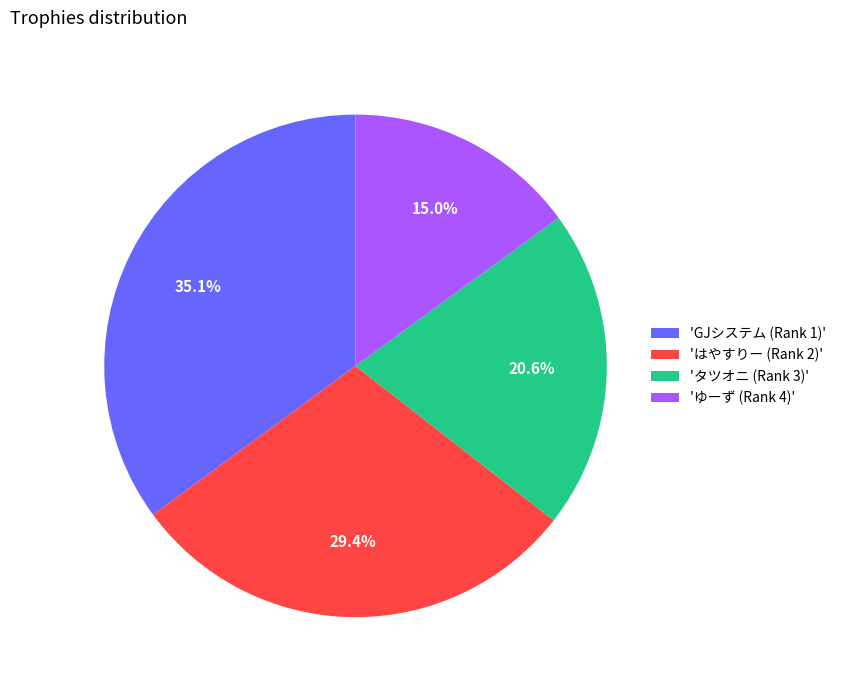

What is the ratio of the value at 'GJシステム (Rank 1)' to the value at 'ゆーず (Rank 4)'?

2.3